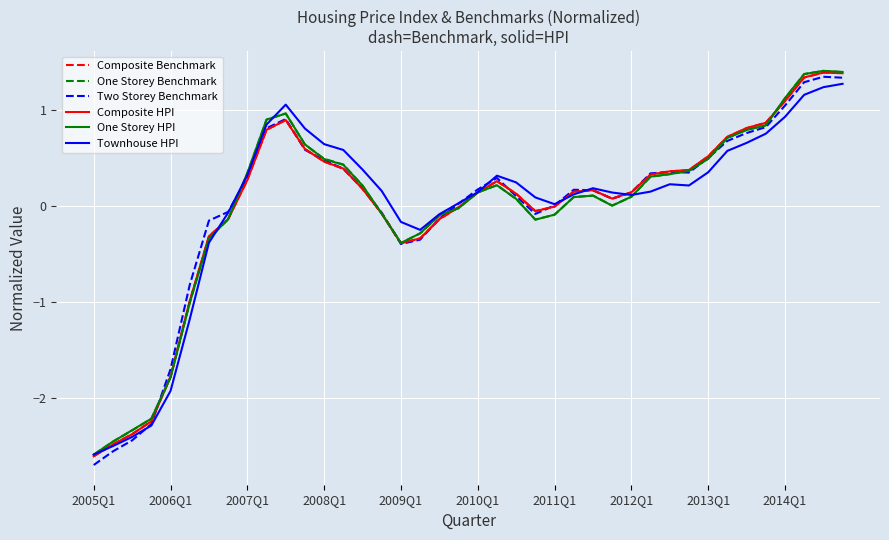

What are all the series names shown in the legend?

Composite Benchmark, One Storey Benchmark, Two Storey Benchmark, Composite HPI, One Storey HPI, Townhouse HPI